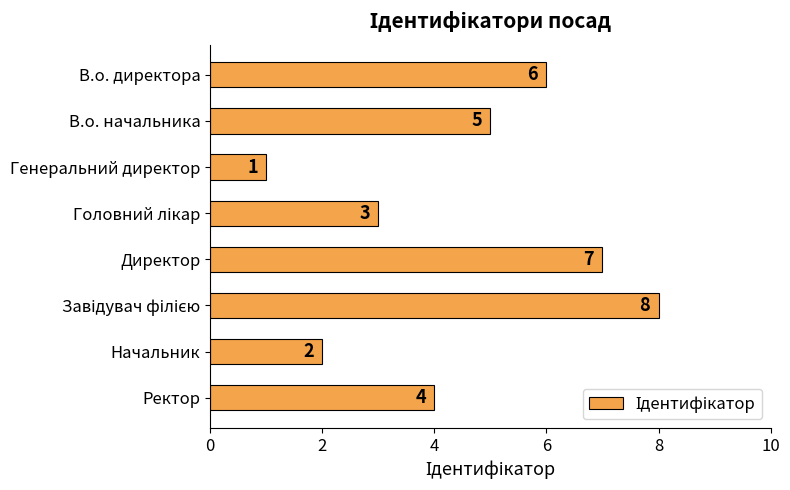

What is the difference between the second highest and second lowest values?

5